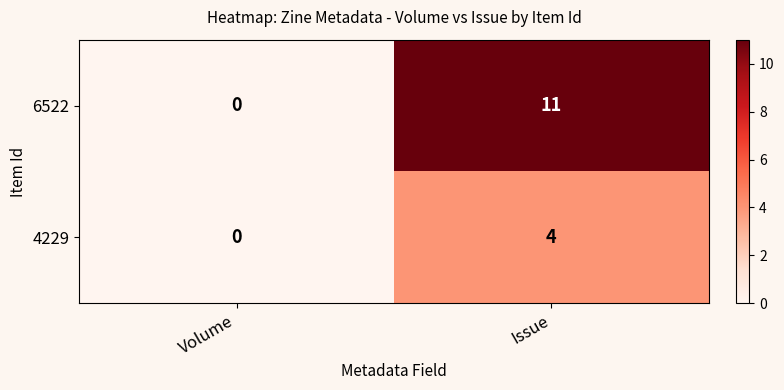

Rank the series at Issue from highest to lowest value.

6522, 4229